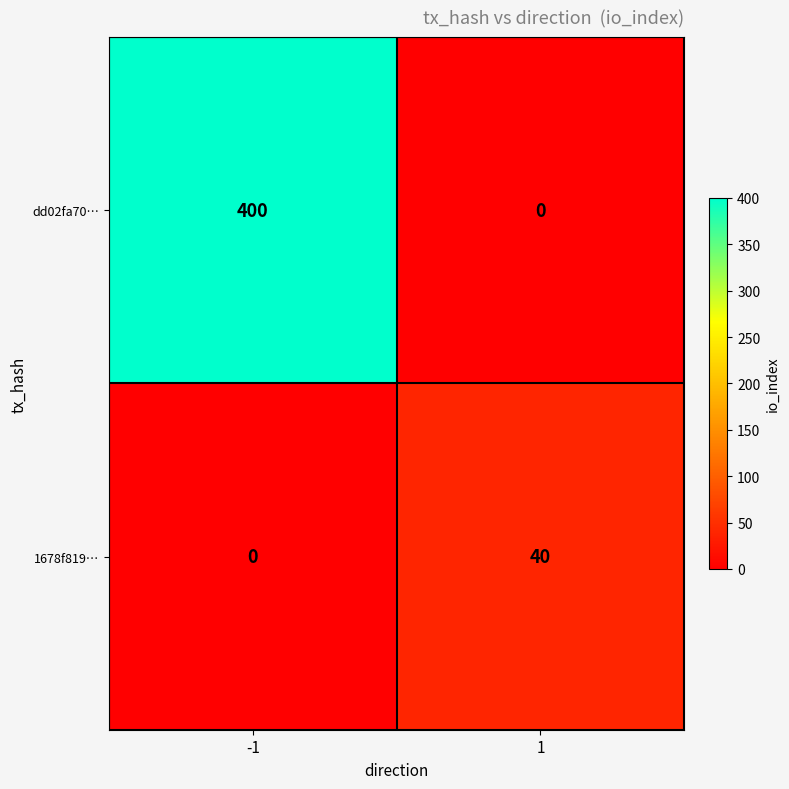

List the series in order of their overall mean, lowest first.

1678f819…, dd02fa70…